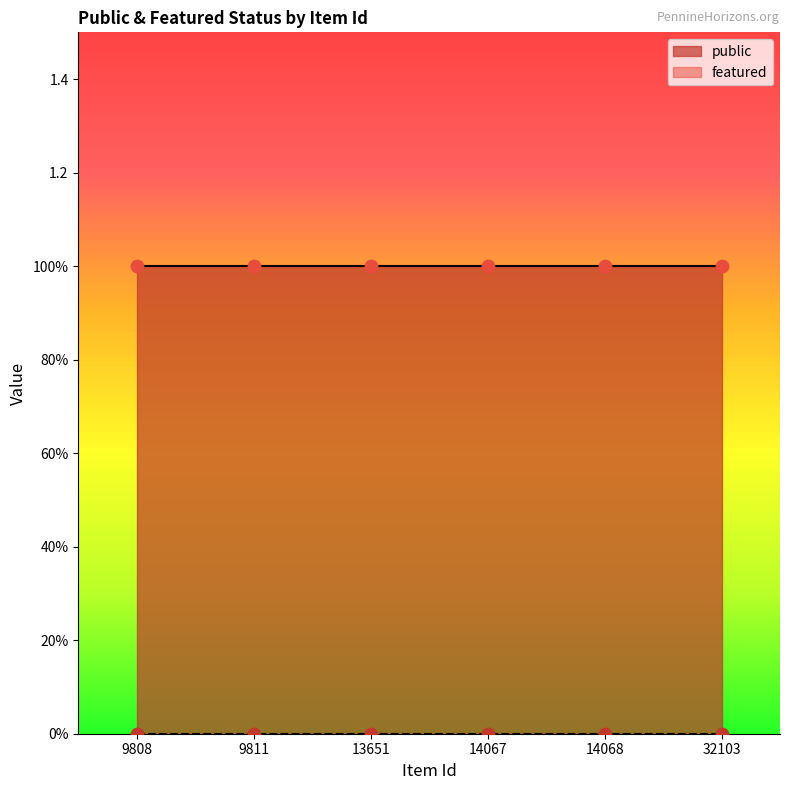

Which series has the largest total across all categories?

public